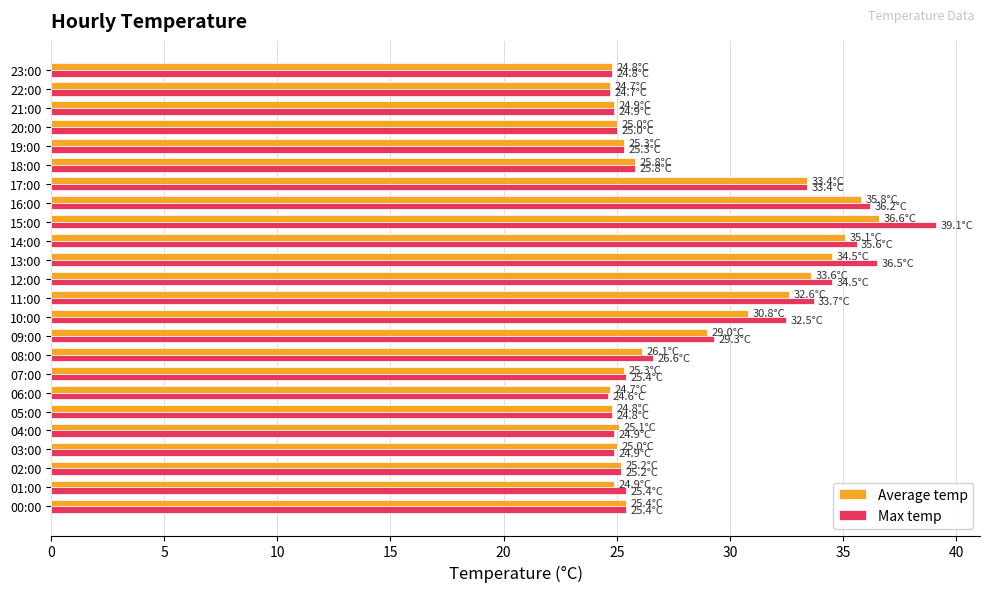

What is the maximum value shown in the chart?

39.1